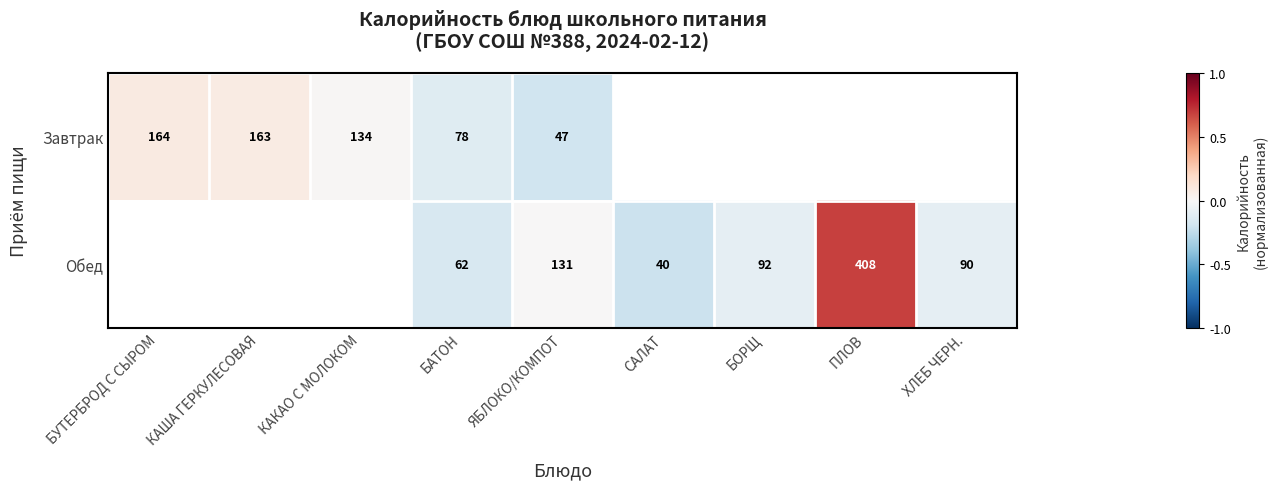

Count the number of data series in this chart.

2